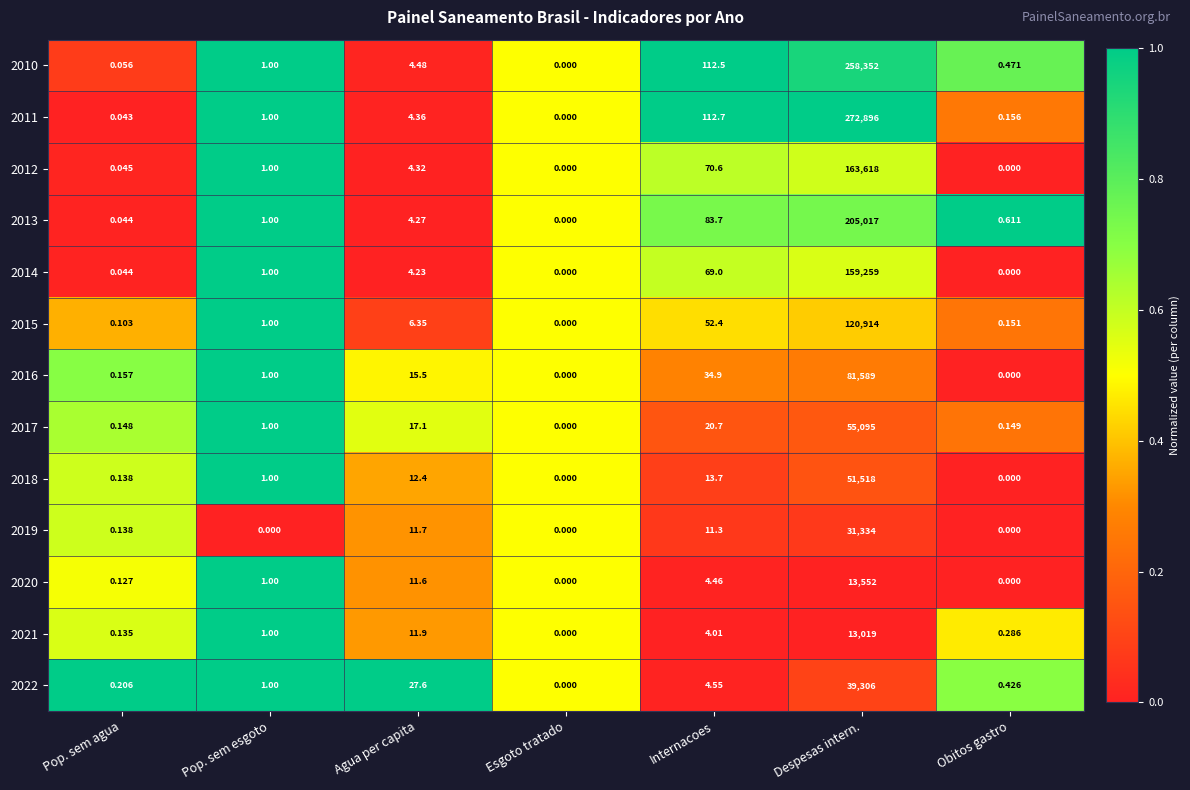

Where is 2020 nearest to the value 6776?

Agua per capita